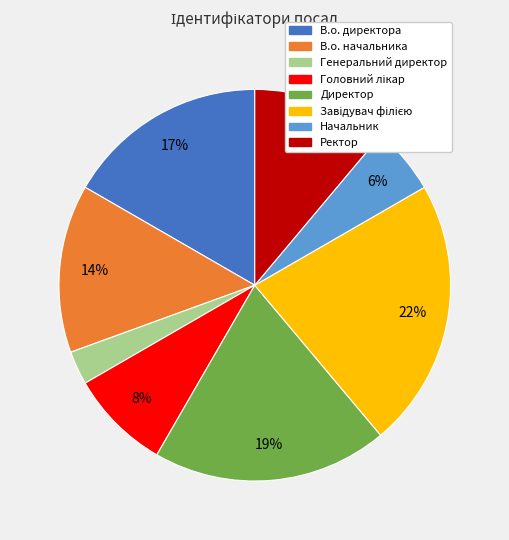

The Директор slice represents 34% of the pie. True or false?

False